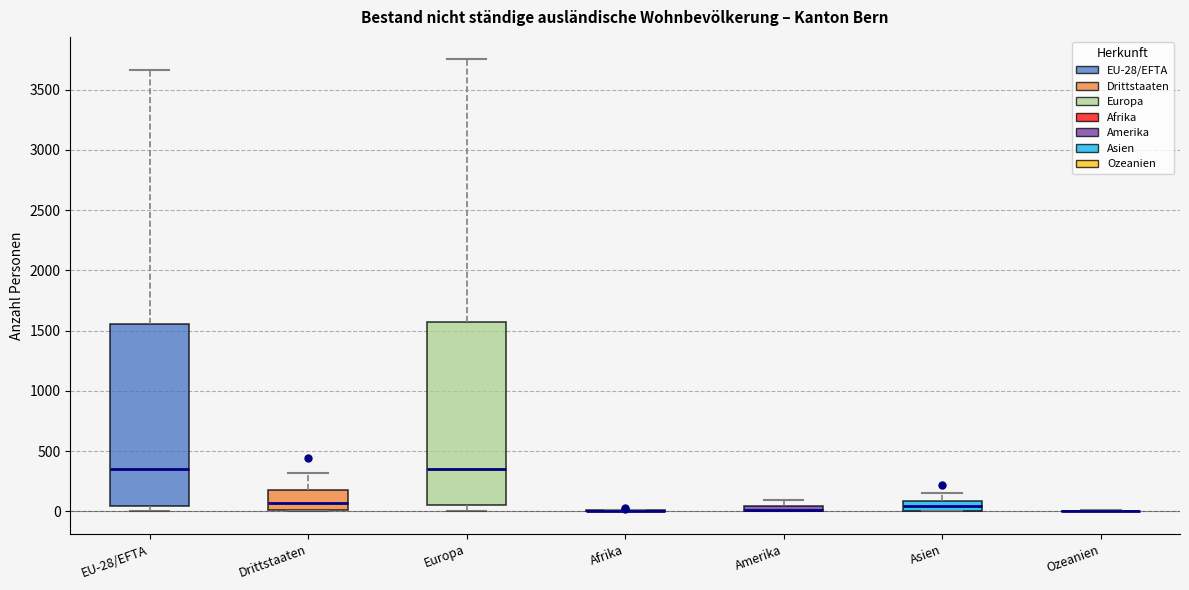

Where is the upper edge of the box for Asien on the y-axis? The values are not printed on the chart, so give them approximately, as read against the axis.

100